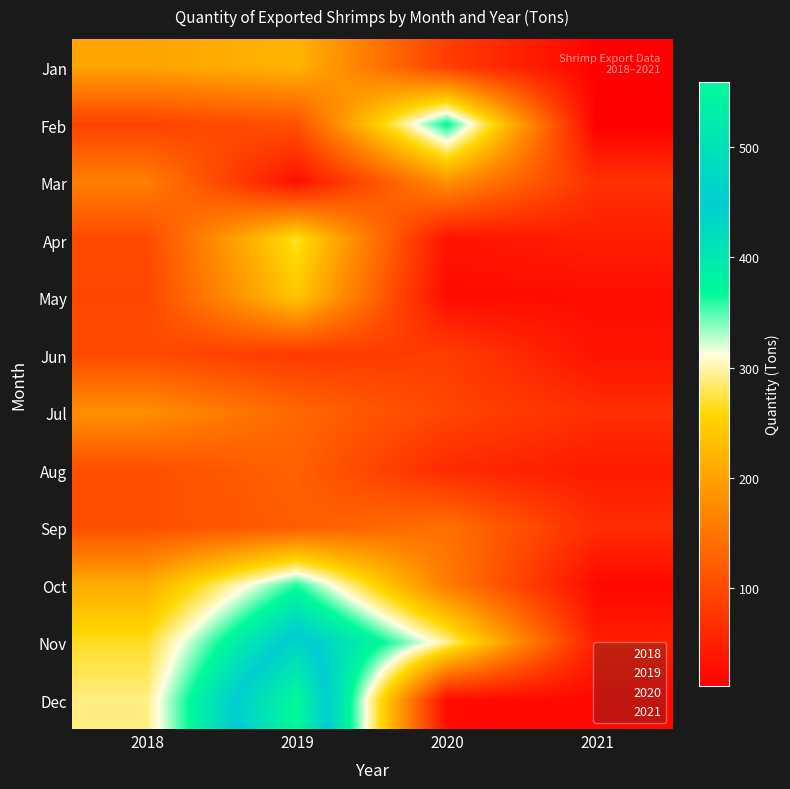

What is the total value across all series at 2018?

1905.7